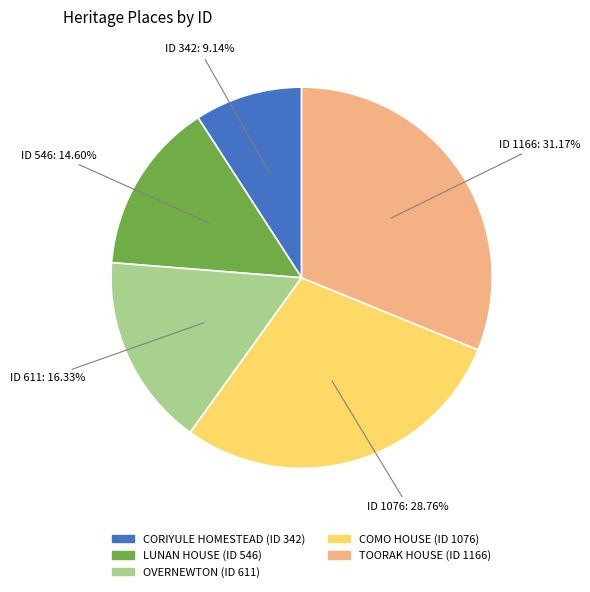

To the nearest percent, what percentage of the pie is LUNAN HOUSE?

15%